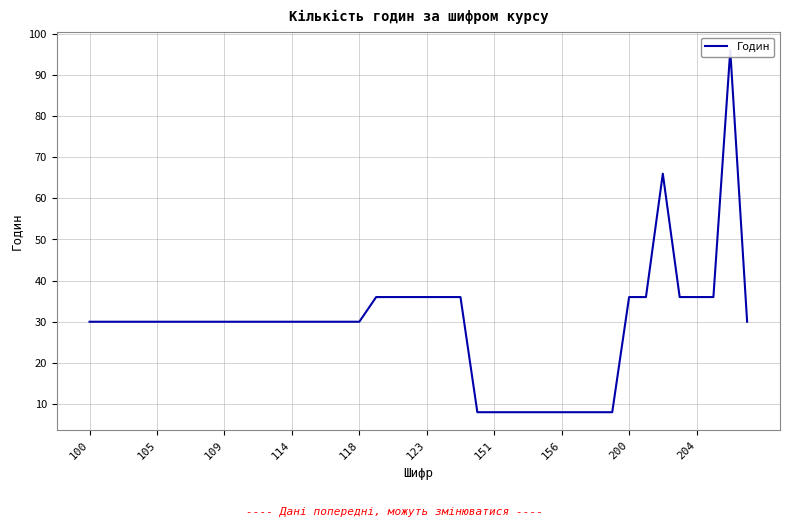

What is the difference between the maximum and minimum values?

88